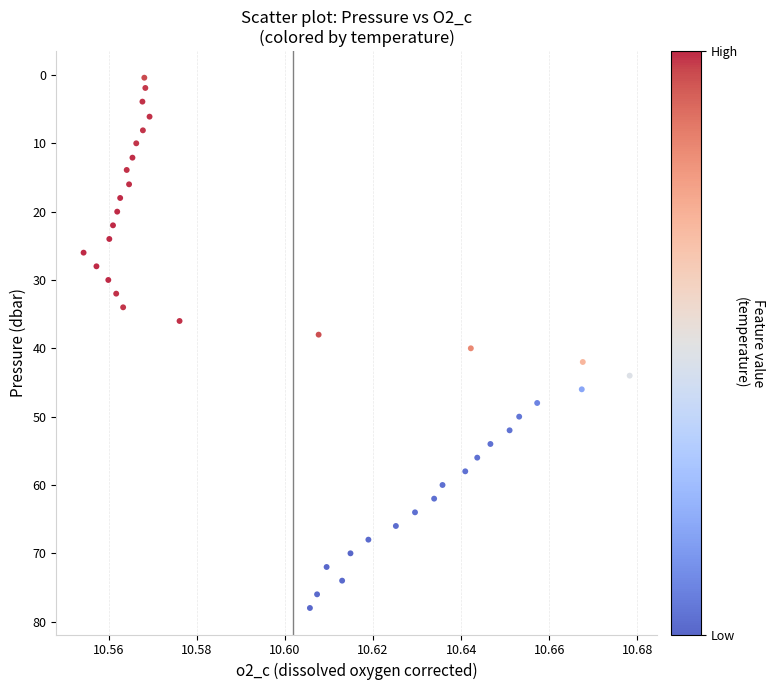

What is the range of Y values (max minus min)?

77.6